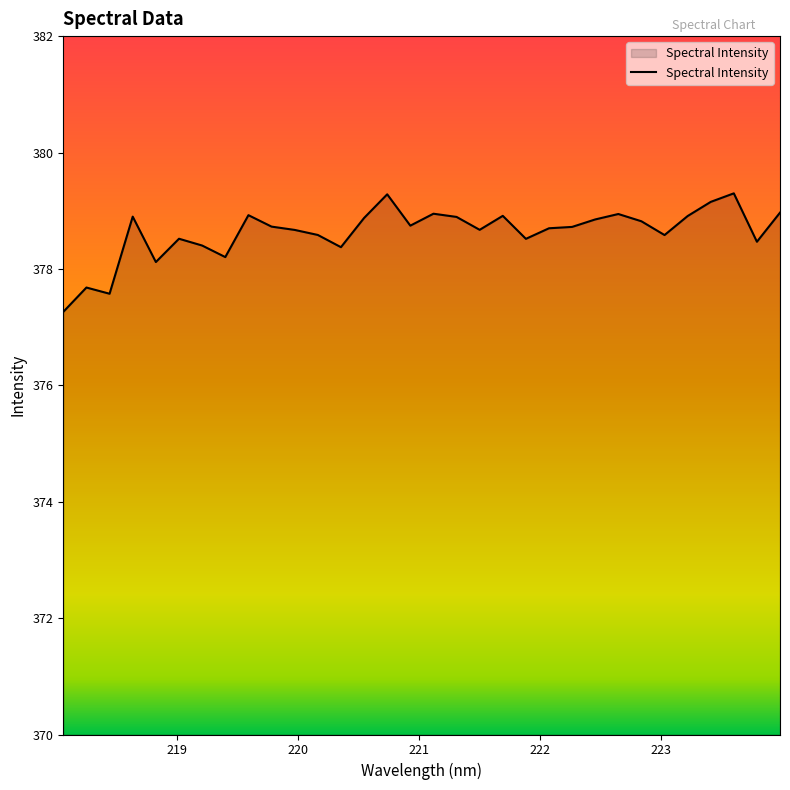

What is the greatest value displayed?

379.3